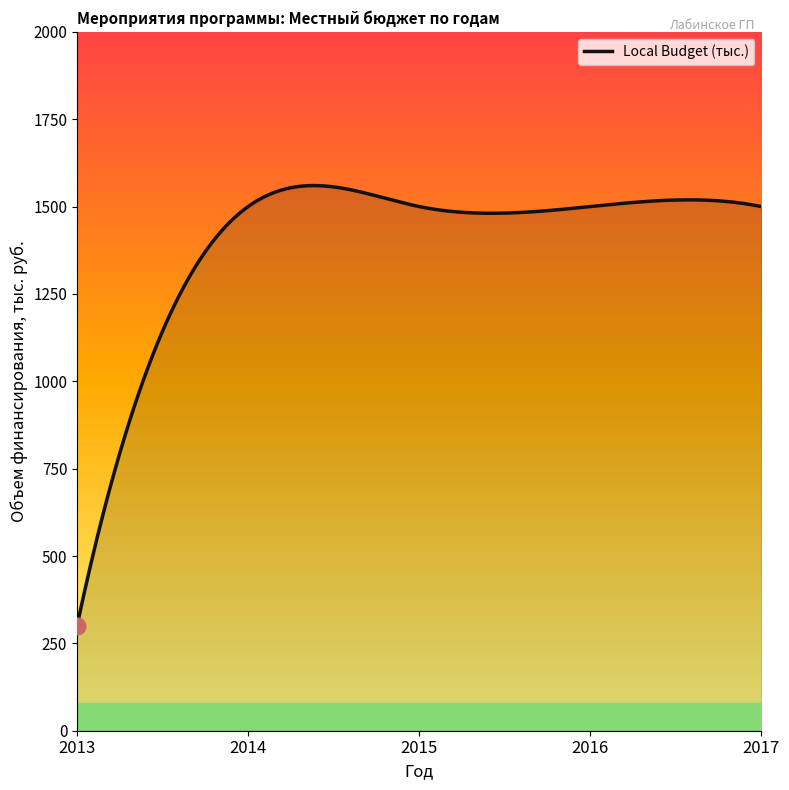

True or false: there are more than 1 points higher than both neighbors.

True